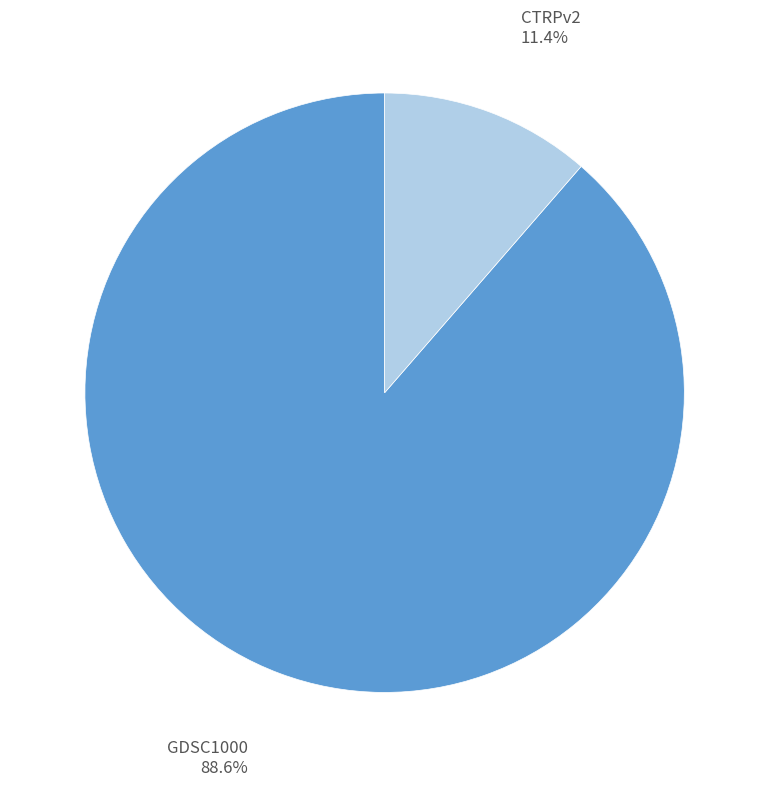

Is there a majority slice in this chart?

Yes